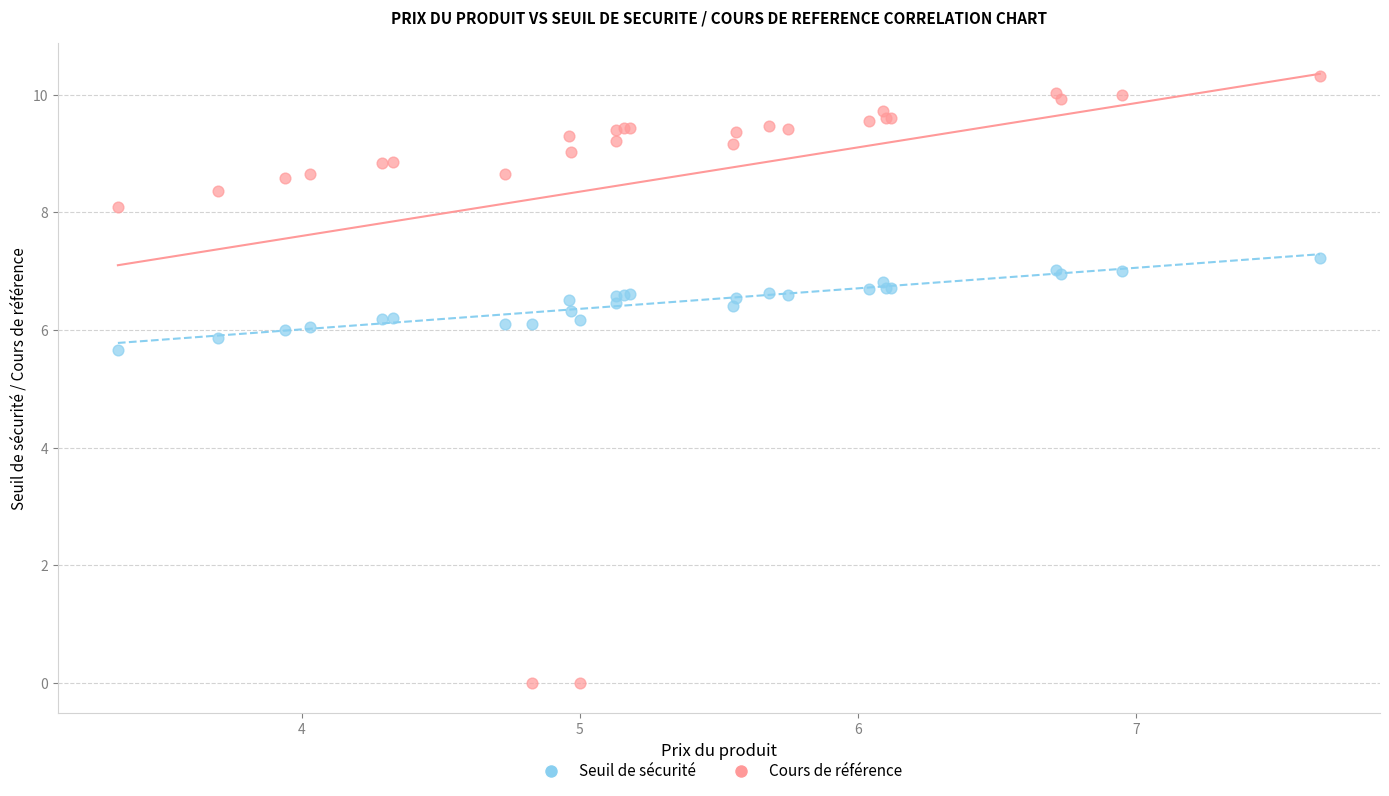

Which series has the widest spread of Y values?

Cours de référence